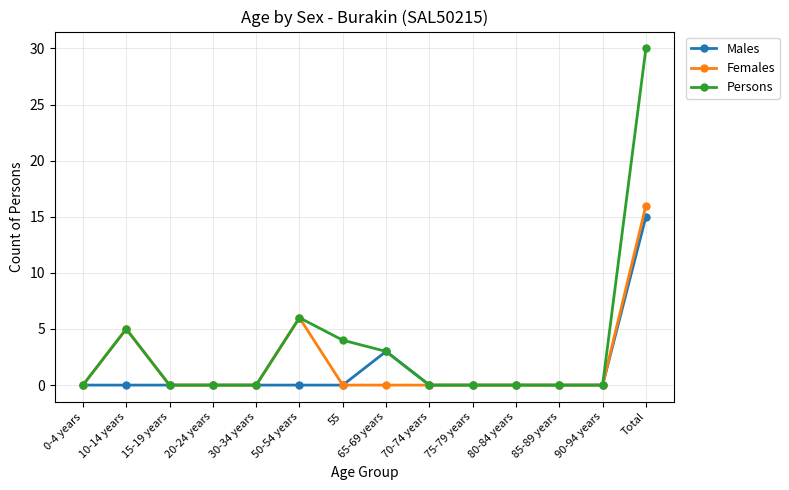

Is it true that Females equals 0 at 90-94 years?

True